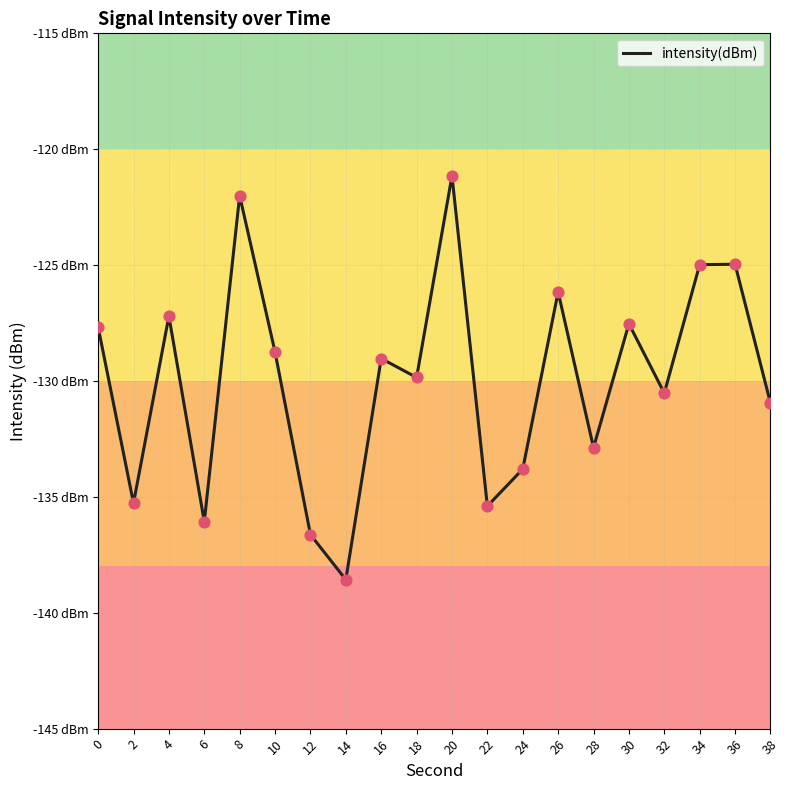

Between 6 and 32, which is larger?

32